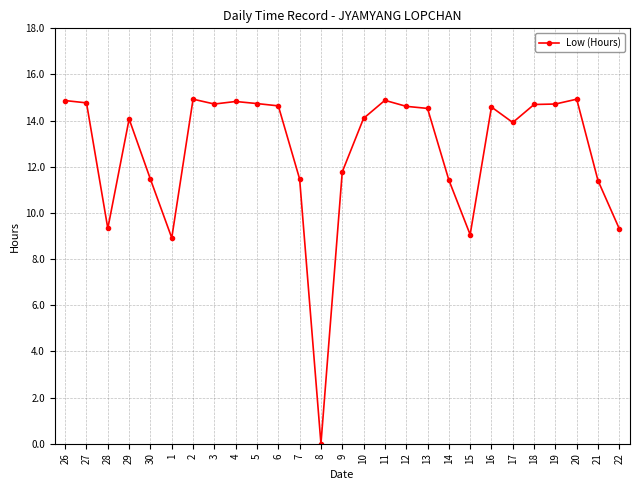

Between 12 and 22, which is larger?

12